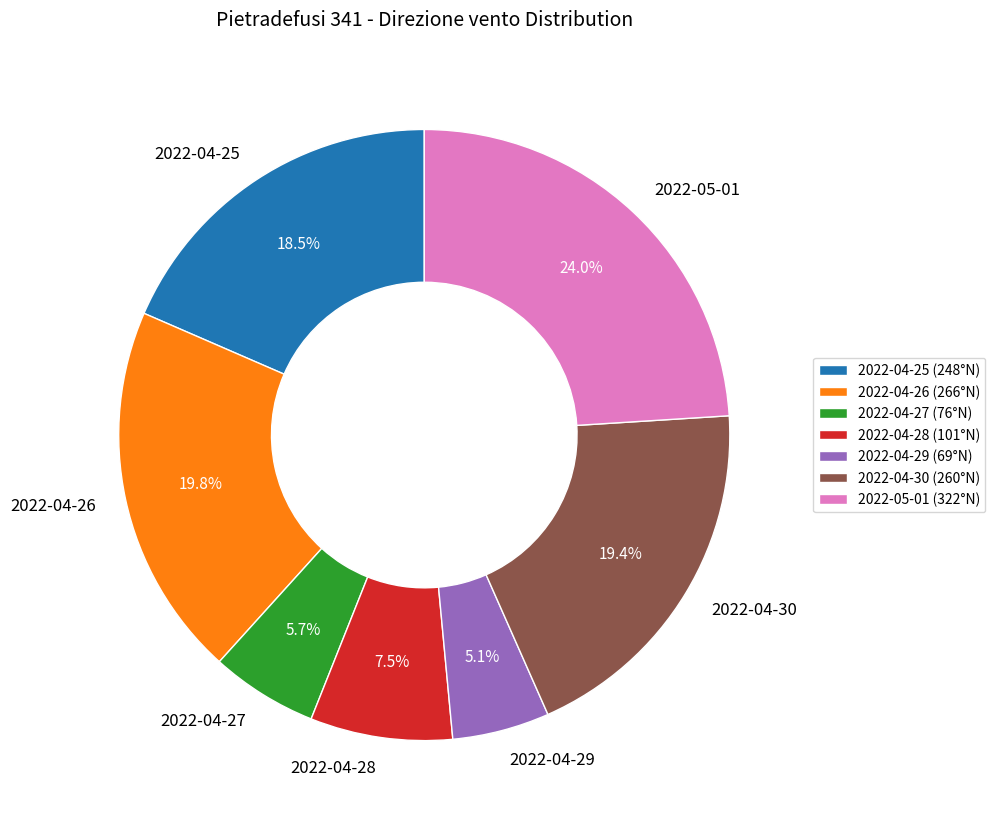

Is it true that 2022-04-30 is 5% of the pie?

False